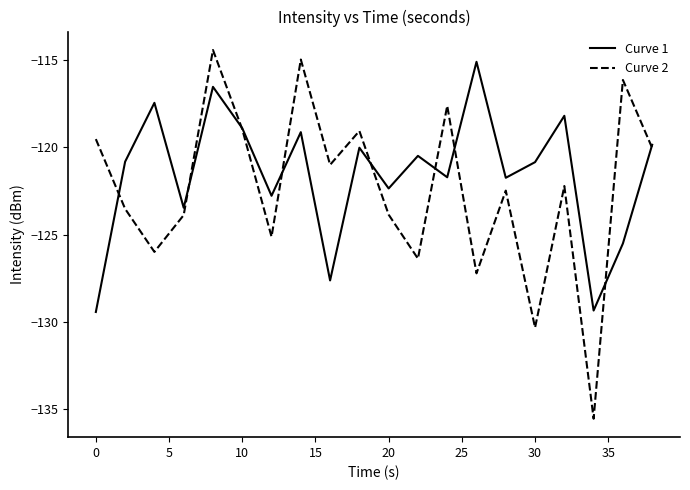

What is the smallest value displayed?

-135.5